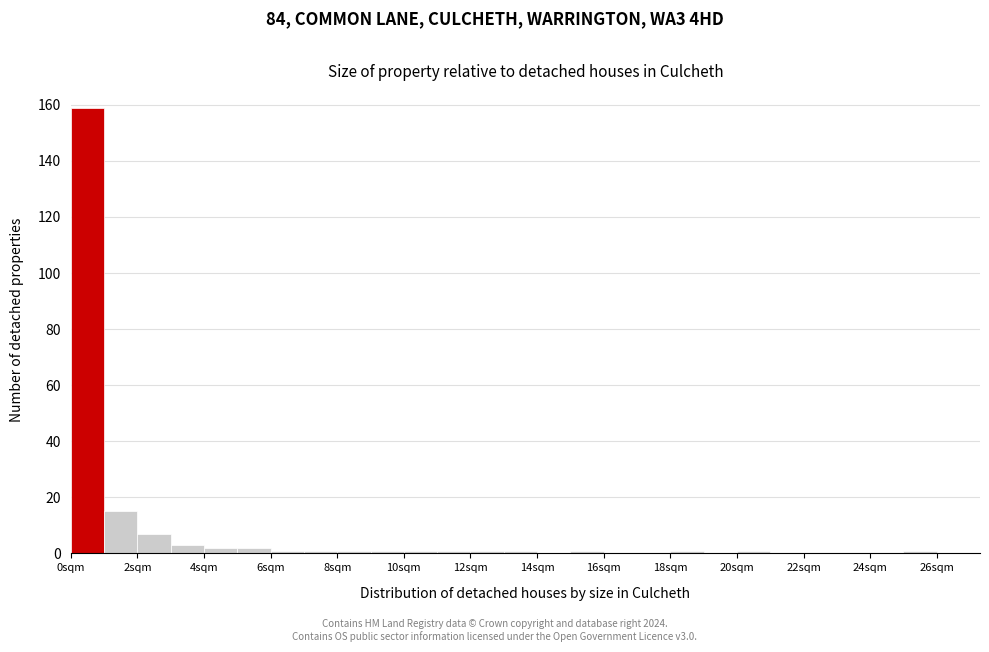

How tall is the bar that spans 2 to 3 on the x-axis? The values are not printed on the chart, so give them approximately, as read against the axis.

8